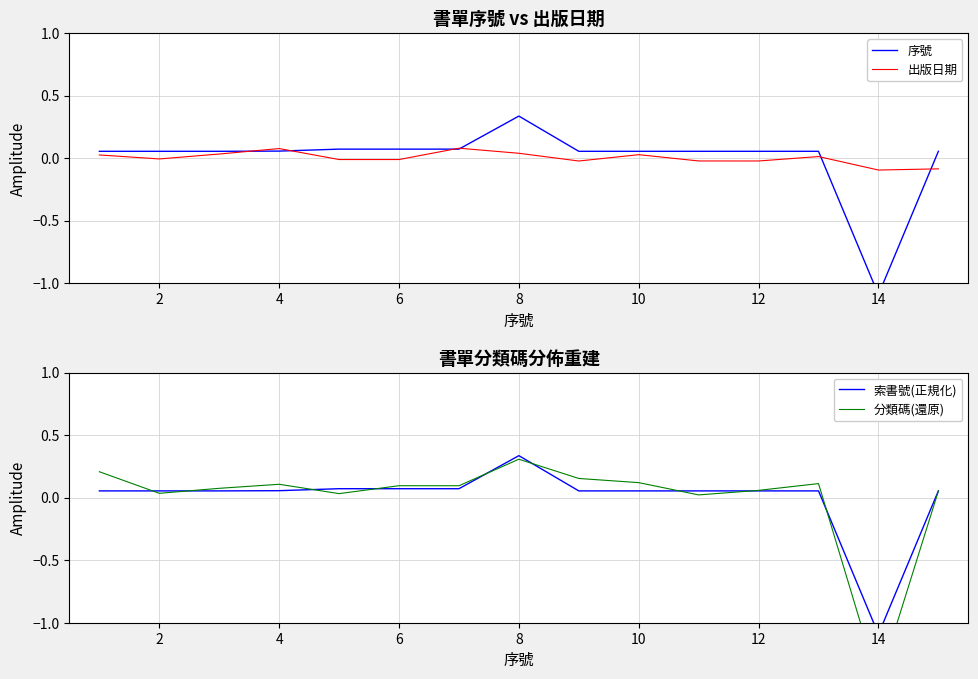

How many values in the 出版日期 series exceed 0?

7